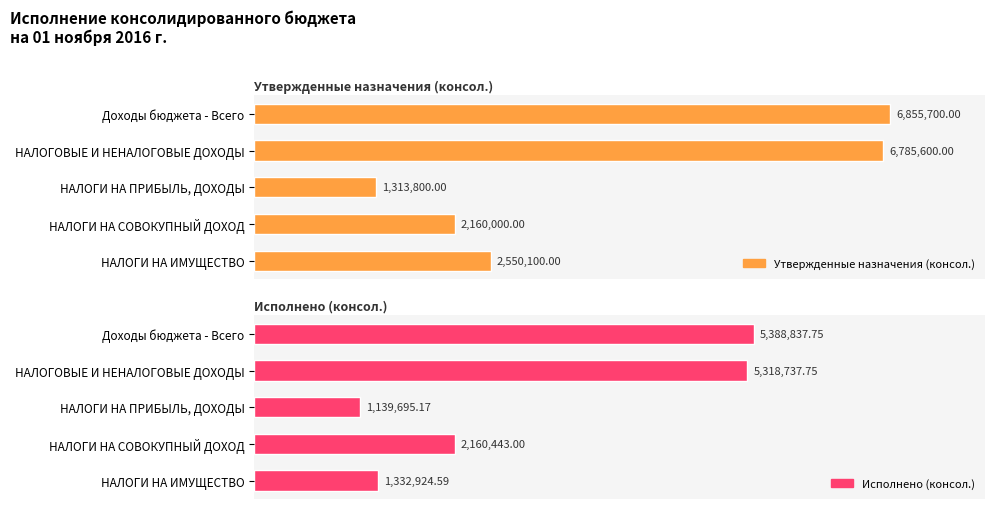

List the labels in order of Утвержденные назначения (консол.) value, smallest first.

НАЛОГИ НА ПРИБЫЛЬ, ДОХОДЫ, НАЛОГИ НА СОВОКУПНЫЙ ДОХОД, НАЛОГИ НА ИМУЩЕСТВО, НАЛОГОВЫЕ И НЕНАЛОГОВЫЕ ДОХОДЫ, Доходы бюджета - Всего